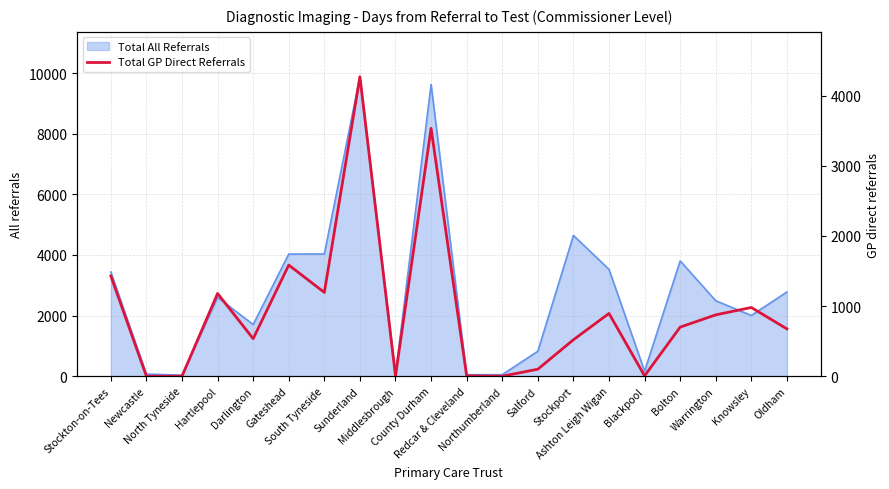

How many points are lower than both their immediate neighbors (excluding endpoints)?

5